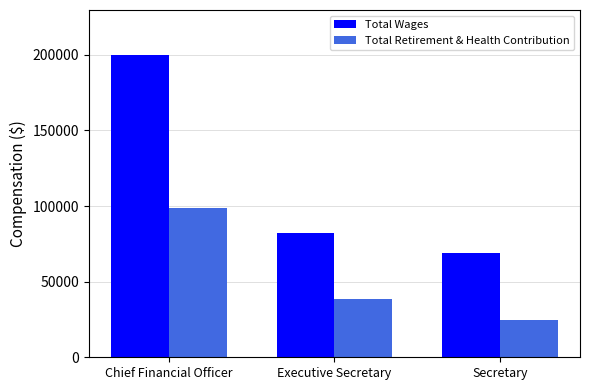

How many Total Wages values are between 69125 and 199642?

3